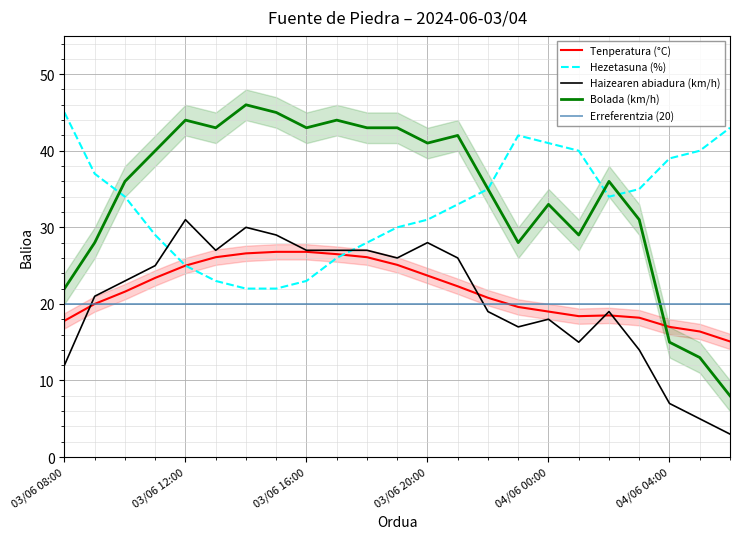

Reading left to right, list all the values displayed in this chart.

Tenperatura (°C): 17.8	20.0	21.6	23.4	25.0	26.1	26.6	26.8	26.8	26.5	26.1	25.1	23.7	22.3	20.8	19.6	19.0	18.4	18.5	18.2	17.0	16.4	15.1
Hezetasuna (%): 45.0	37.0	34.0	29.0	25.0	23.0	22.0	22.0	23.0	26.0	28.0	30.0	31.0	33.0	35.0	42.0	41.0	40.0	34.0	35.0	39.0	40.0	43.0
Haizearen abiadura (km/h): 12.0	21.0	23.0	25.0	31.0	27.0	30.0	29.0	27.0	27.0	27.0	26.0	28.0	26.0	19.0	17.0	18.0	15.0	19.0	14.0	7.0	5.0	3.0
Bolada (km/h): 22.0	28.0	36.0	40.0	44.0	43.0	46.0	45.0	43.0	44.0	43.0	43.0	41.0	42.0	35.0	28.0	33.0	29.0	36.0	31.0	15.0	13.0	8.0